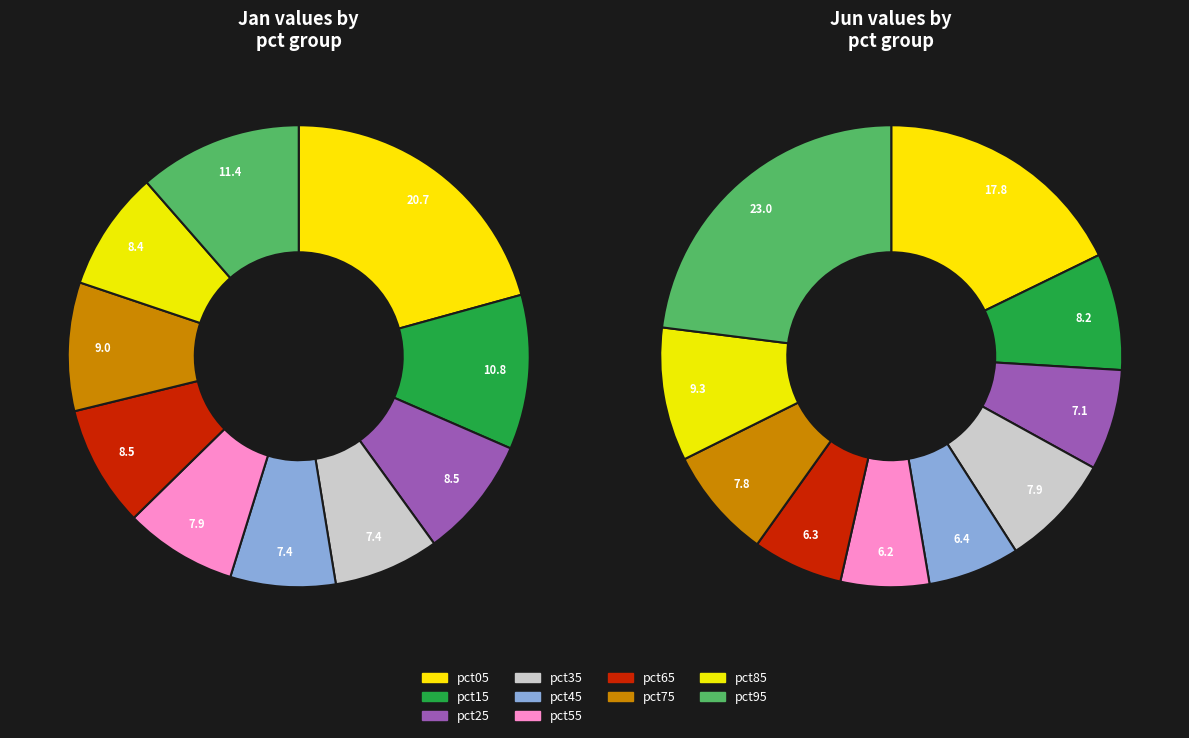

To the nearest percent, what is the average slice percentage?

10%